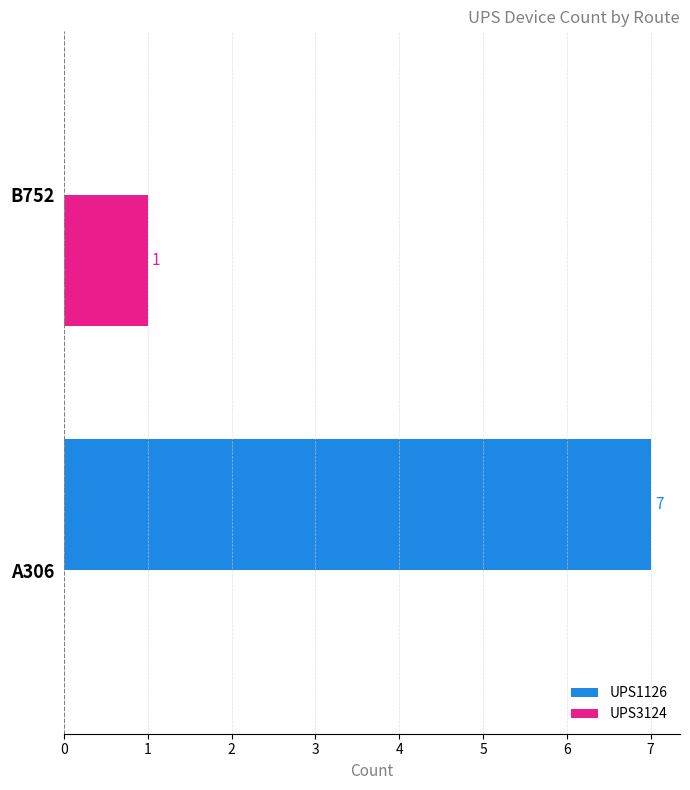

What are all the series names shown in the legend?

UPS1126, UPS3124